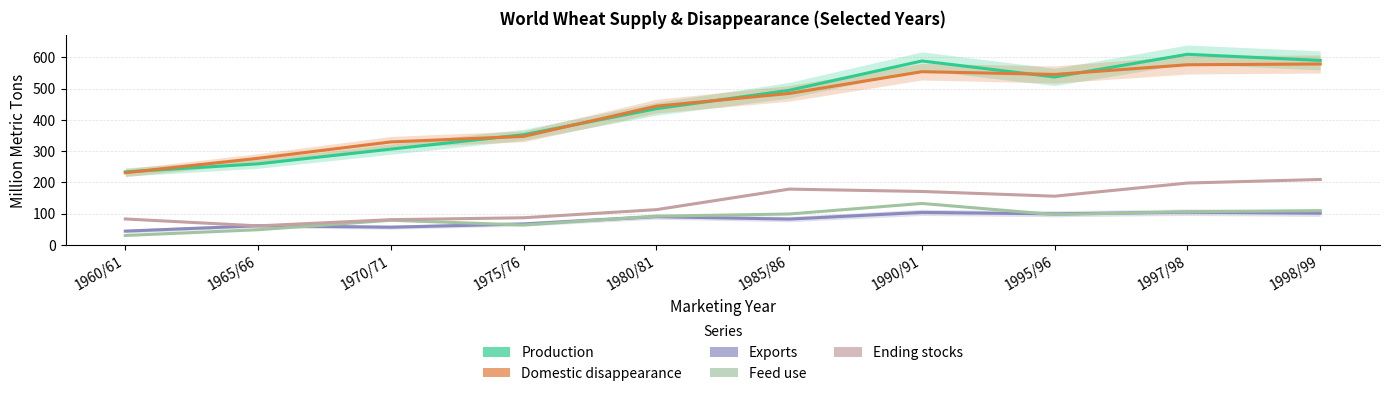

Reading left to right, transcribe all the data shown in this chart.

Production: 233.5	259.3	306.5	352.6	435.9	494.8	588.8	537.5	610.2	590.5
Domestic disappearance: 230.9	277.1	329.5	347.3	444.1	484.8	554.5	545.6	576.6	579.1
Exports: 43.9	61.1	56.5	66.9	90.1	82.5	103.8	99.2	104.4	101.3
Feed use: 30.0	48.3	78.7	63.5	91.7	98.8	132.5	96.9	106.2	109.4
Ending stocks: 82.8	60.7	80.5	86.7	112.6	178.4	170.9	155.8	197.9	209.3